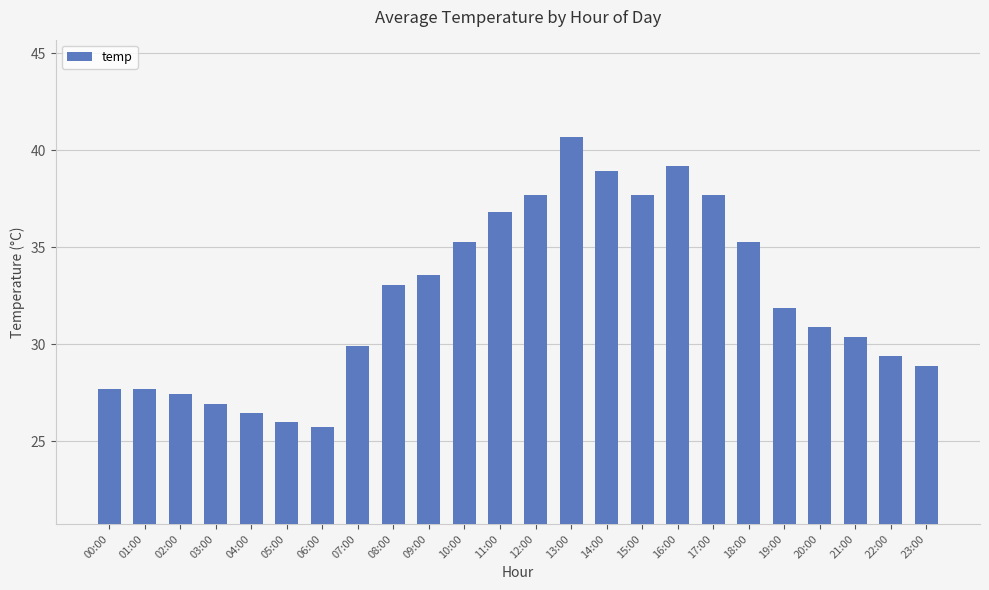

What is the change in value from 00:00 to 12:00?

+10.0